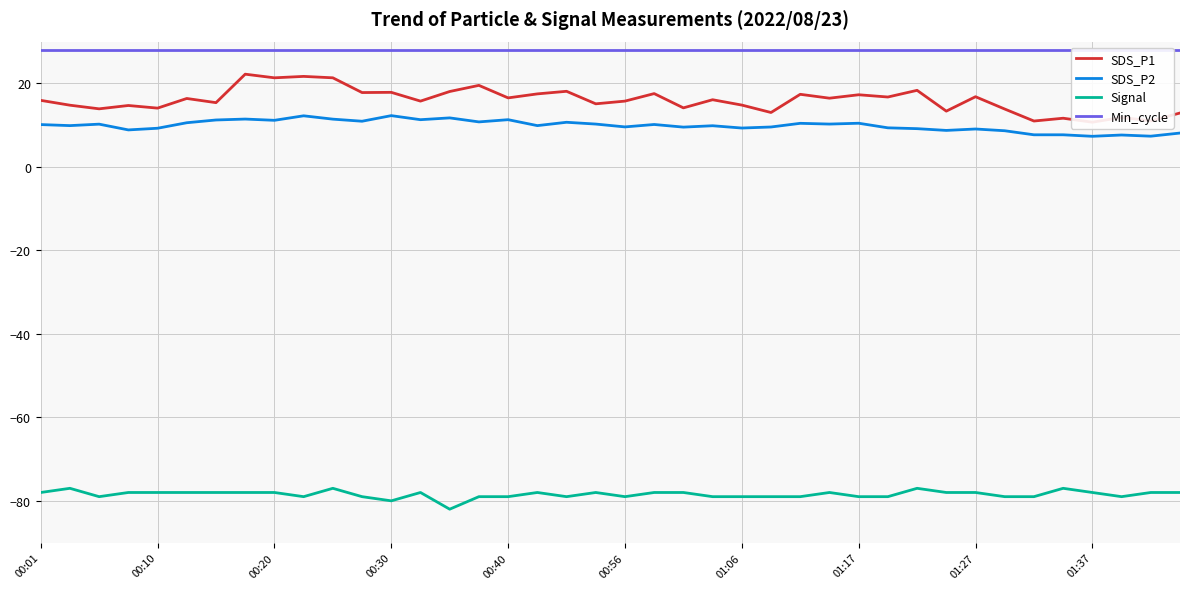

True or false: SDS_P2 and Signal intersect in this chart.

False